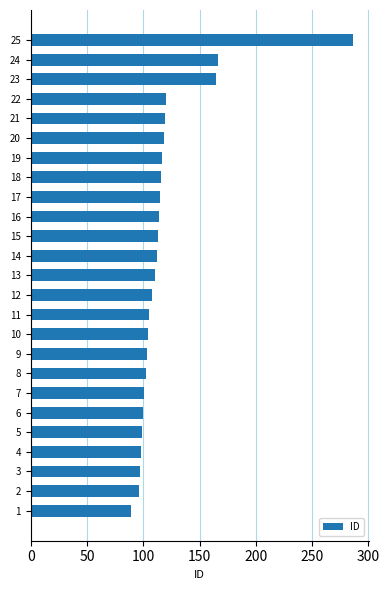

At which category does the chart reach its peak across all series?

25